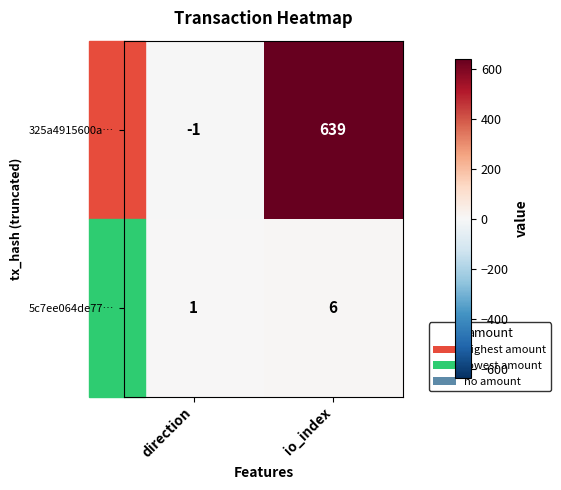

Which series has the widest spread of values?

325a4915600a…